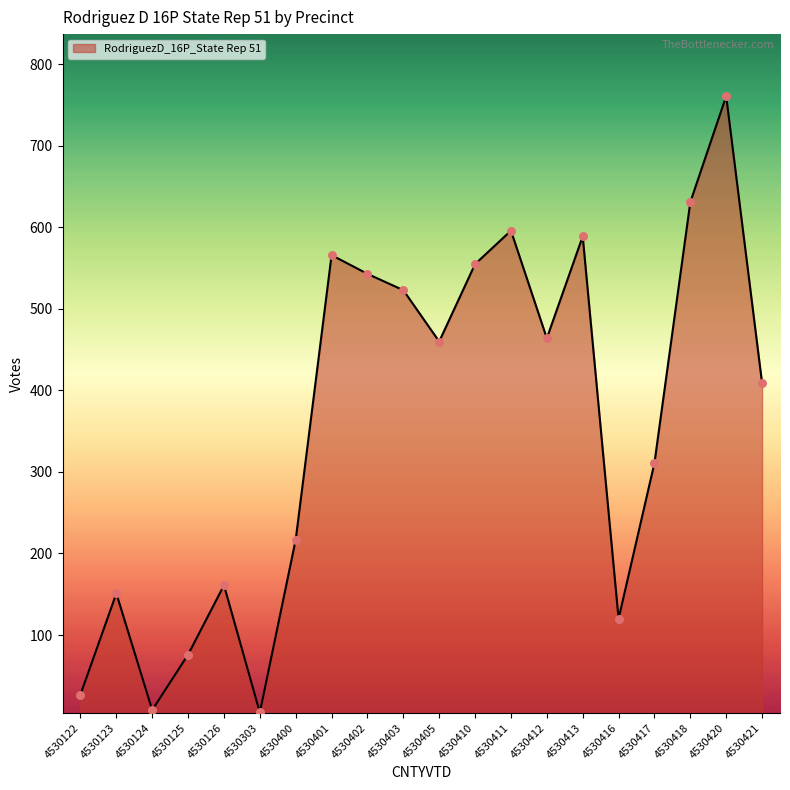

Approximately how many times larger is the value at 4530421 compared to 4530126?

2.5